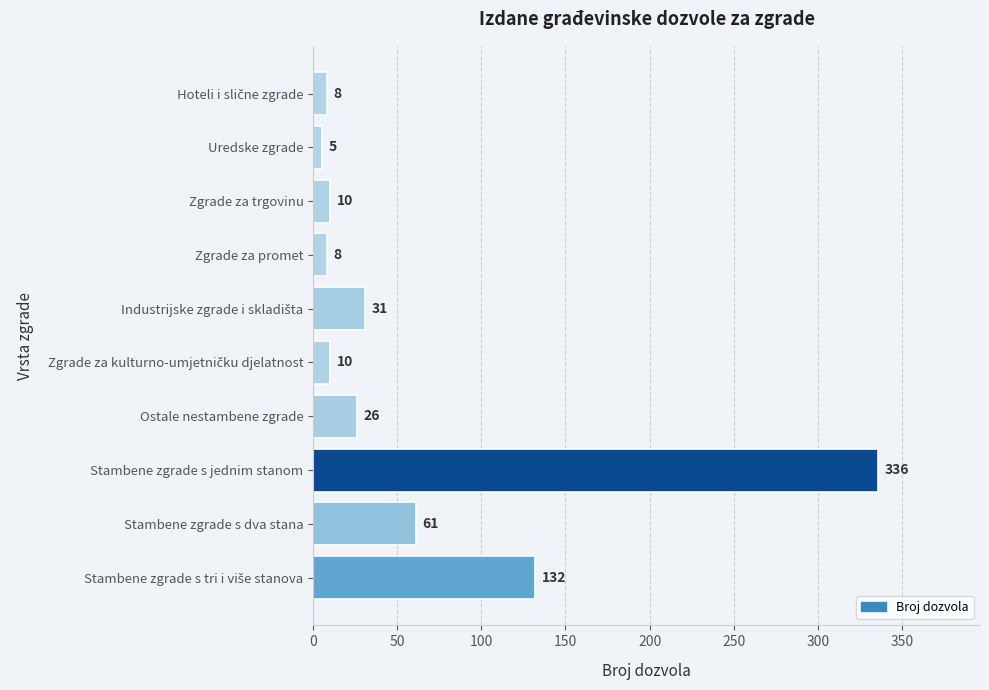

What position from the top is Zgrade za promet?

4